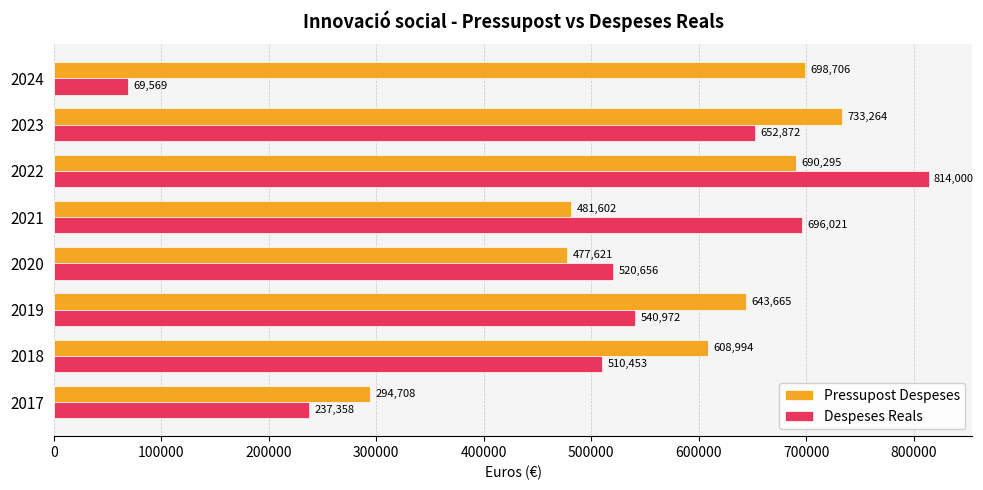

What is the difference between the maximum and minimum values in the Pressupost Despeses series?

438555.7